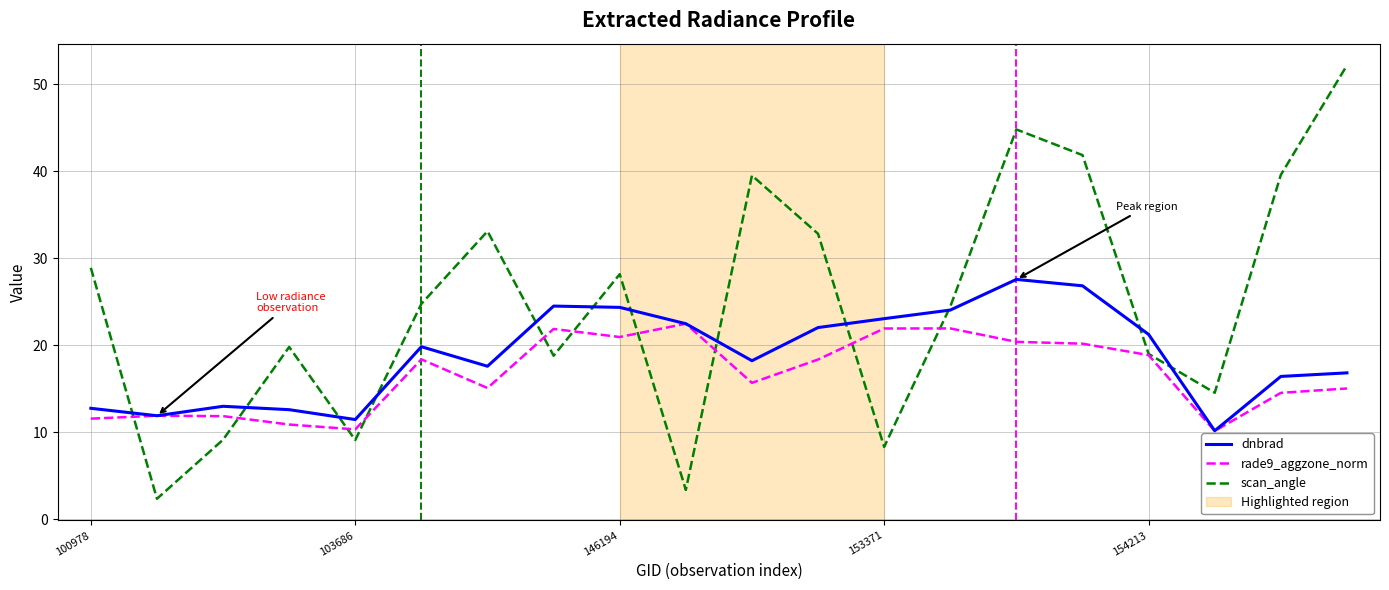

Which series has the largest range (max minus min)?

scan_angle